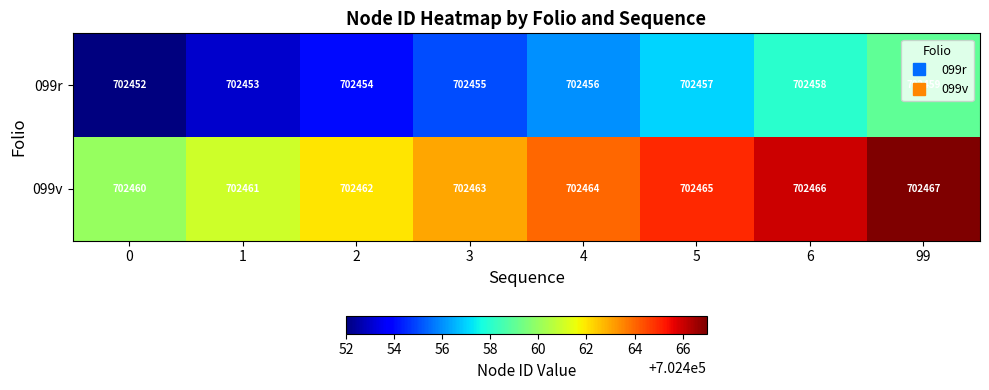

Rank the series by their maximum value, from lowest to highest.

099r, 099v